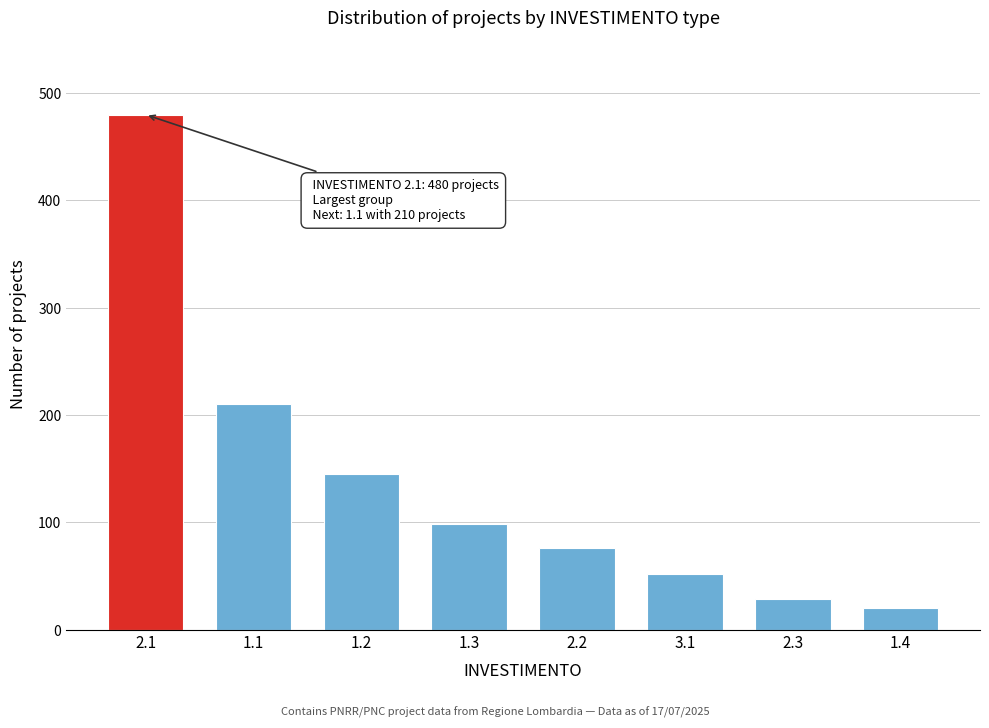

Reading right to left, list all the values displayed in this chart.

20	28	52	76	98	145	210	480